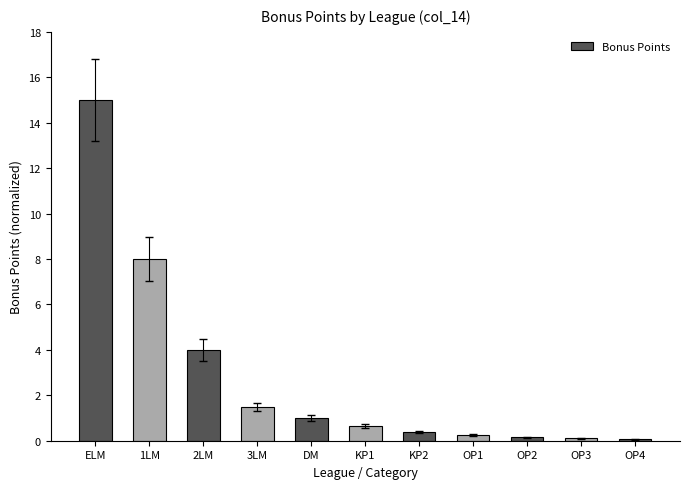

Read the value at DM.

1.0